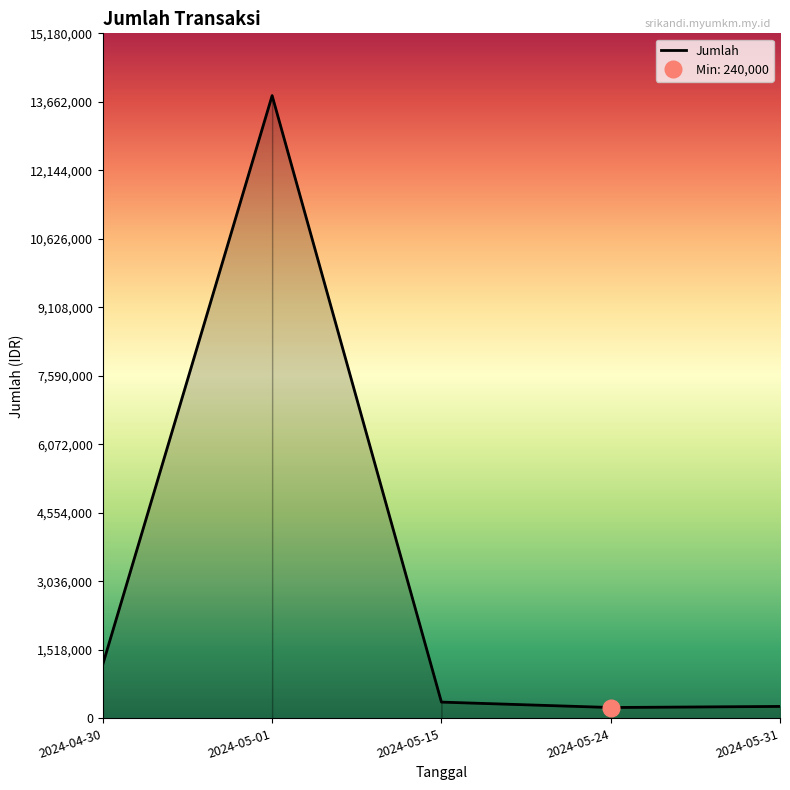

At which label is the value closest to 7020000?

2024-04-30